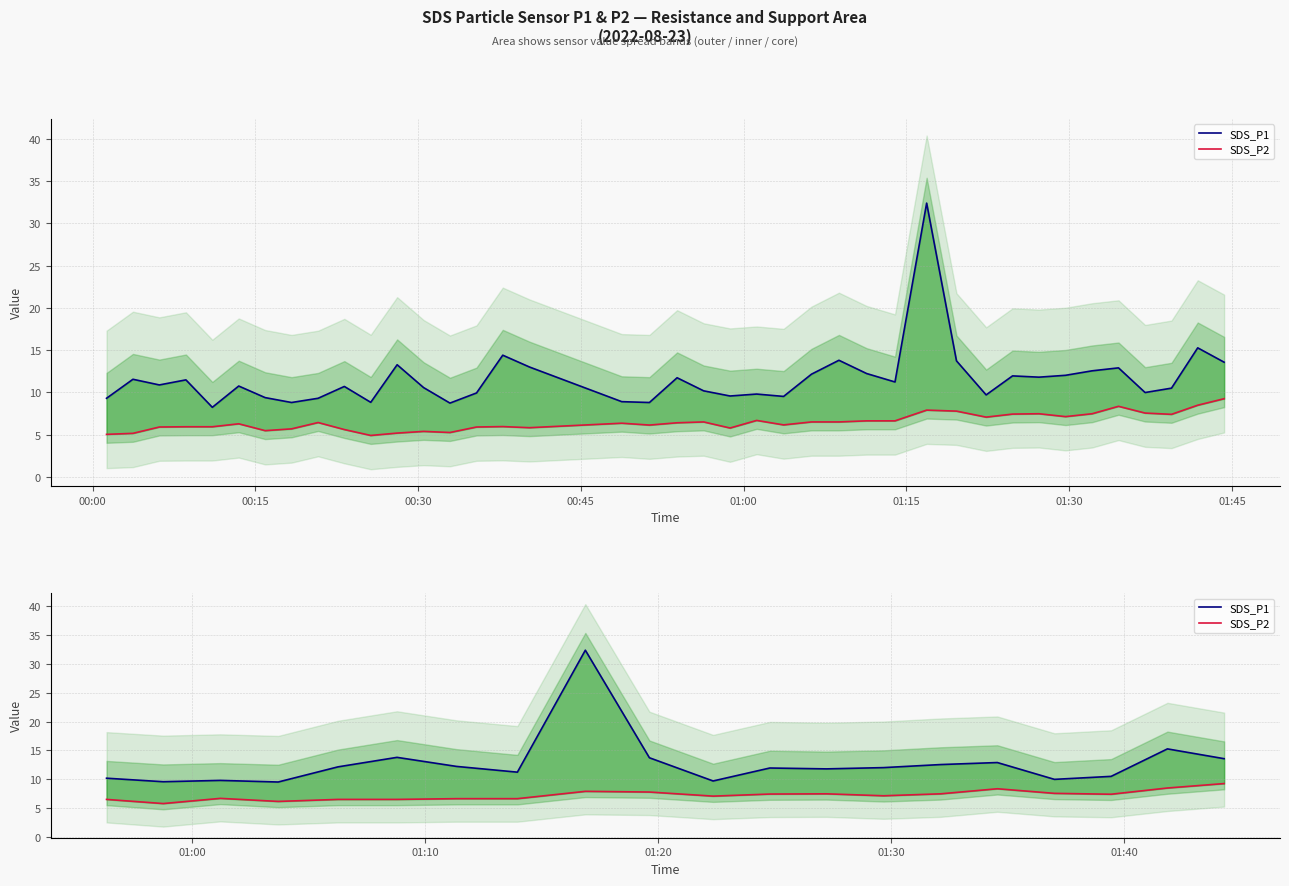

What are all the series names shown in the legend?

SDS_P1, SDS_P2